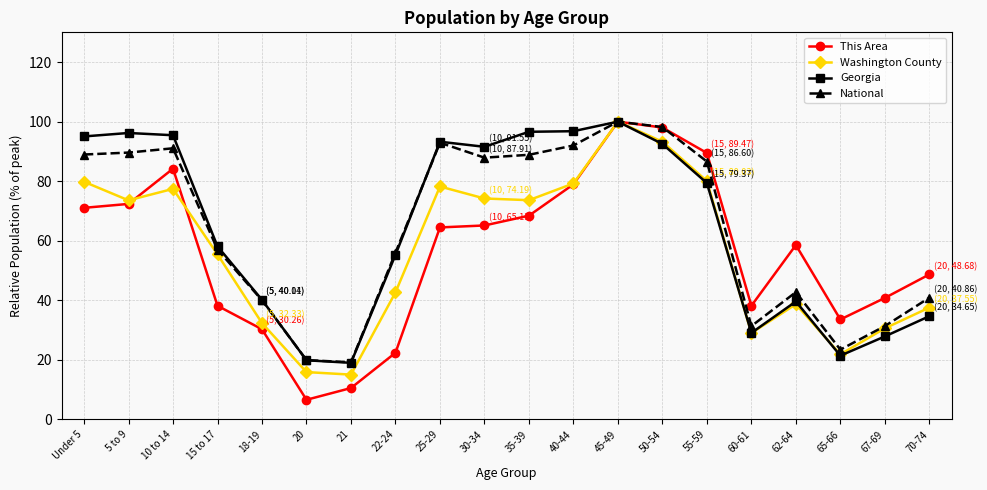

What is the label of the 17th point from the left?

62-64